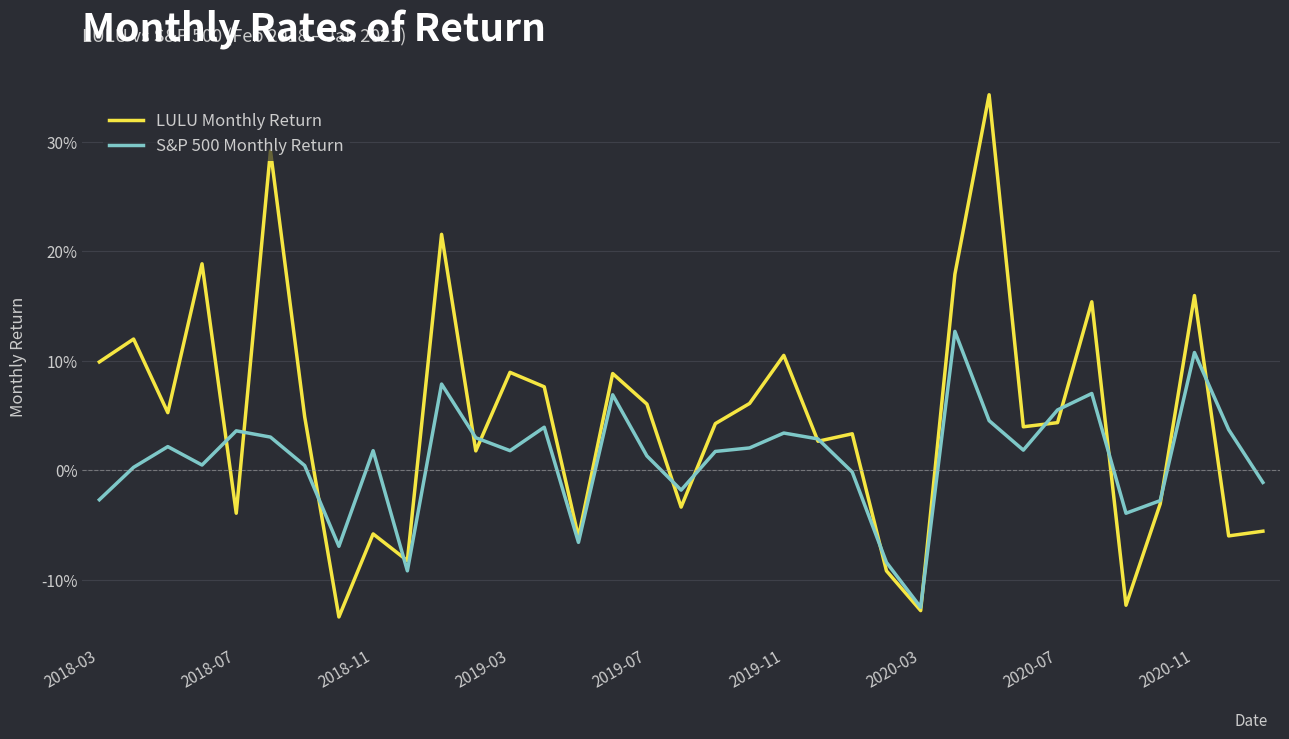

Which series has the widest spread of values?

LULU Monthly Return